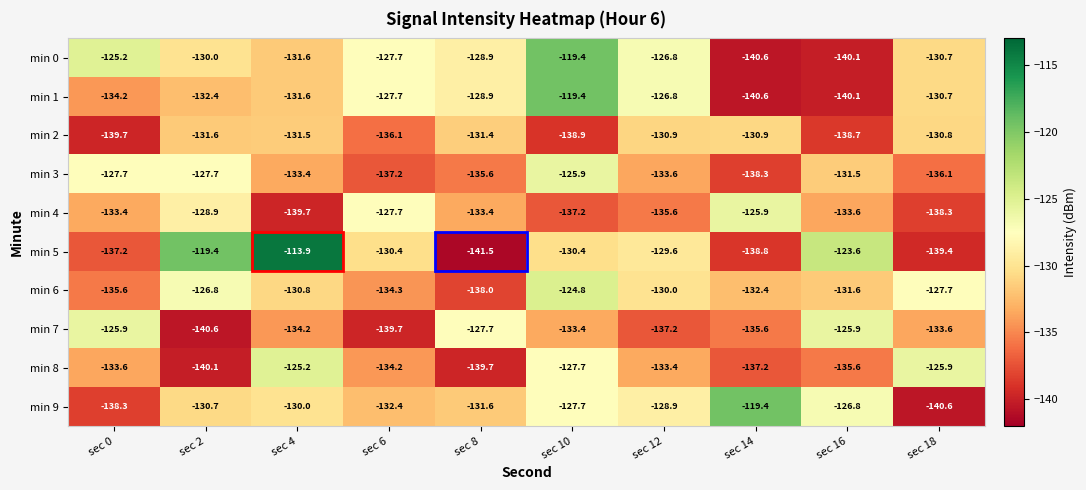

Where does the min 2 series first go above -131?

sec 12